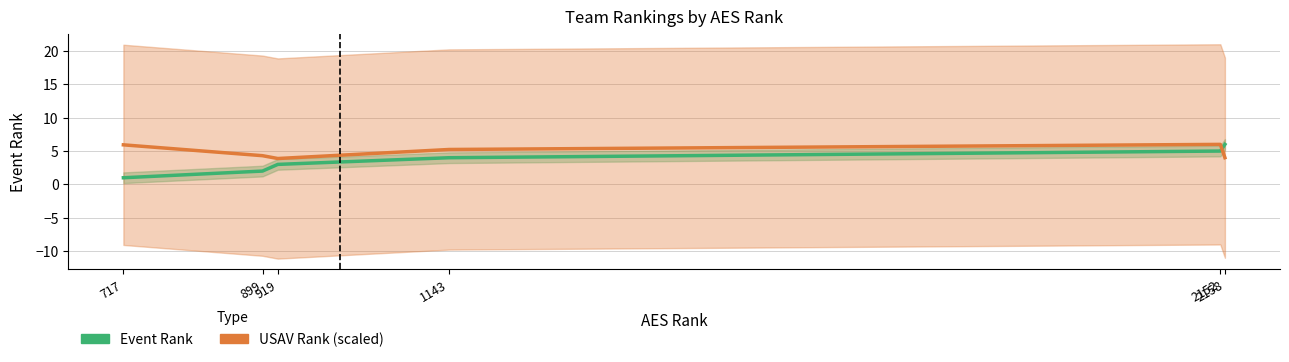

List the series in order of their overall mean, highest first.

USAV Rank (scaled), Event Rank